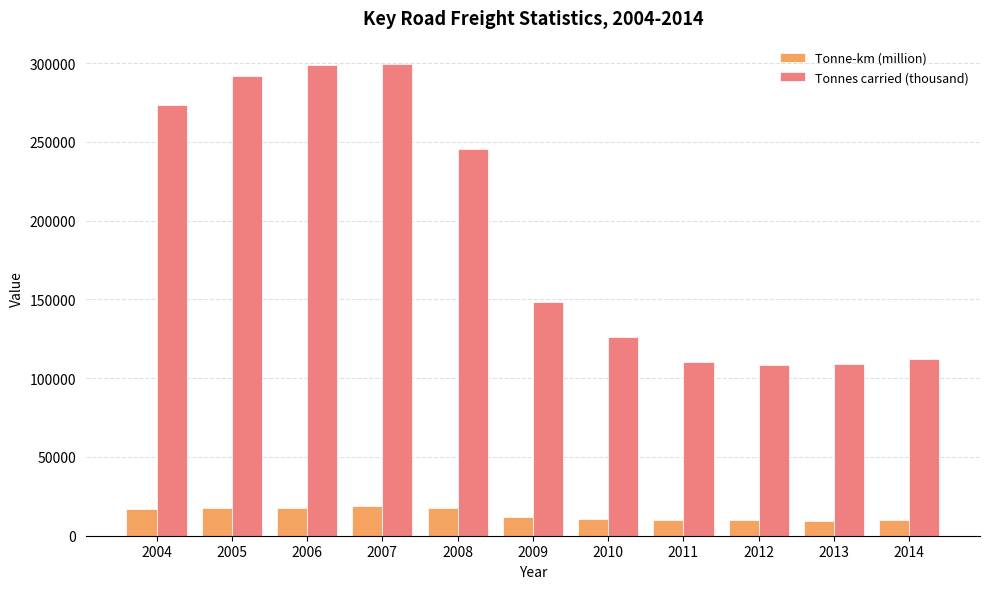

Read the Tonnes carried (thousand) value at 2005.

291882.6